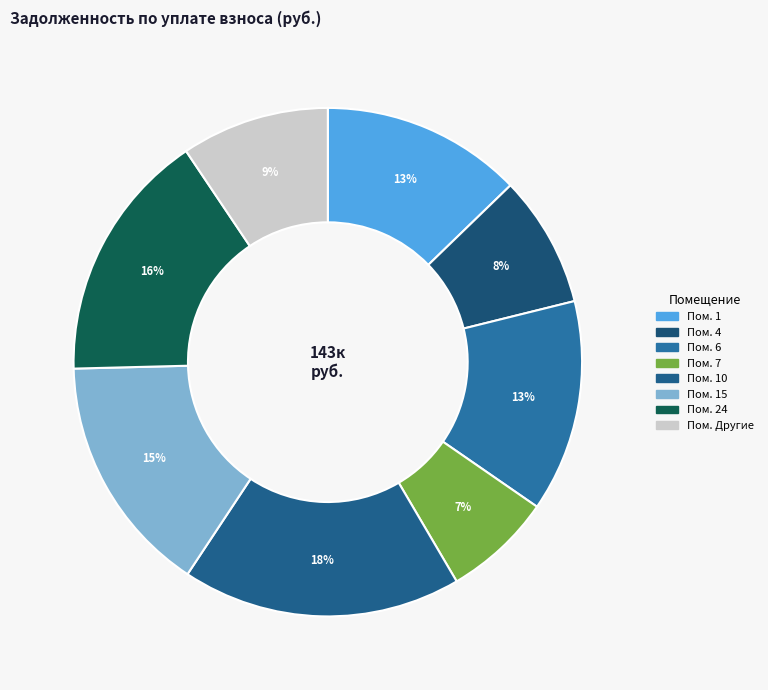

Which category has the biggest portion of the pie?

10